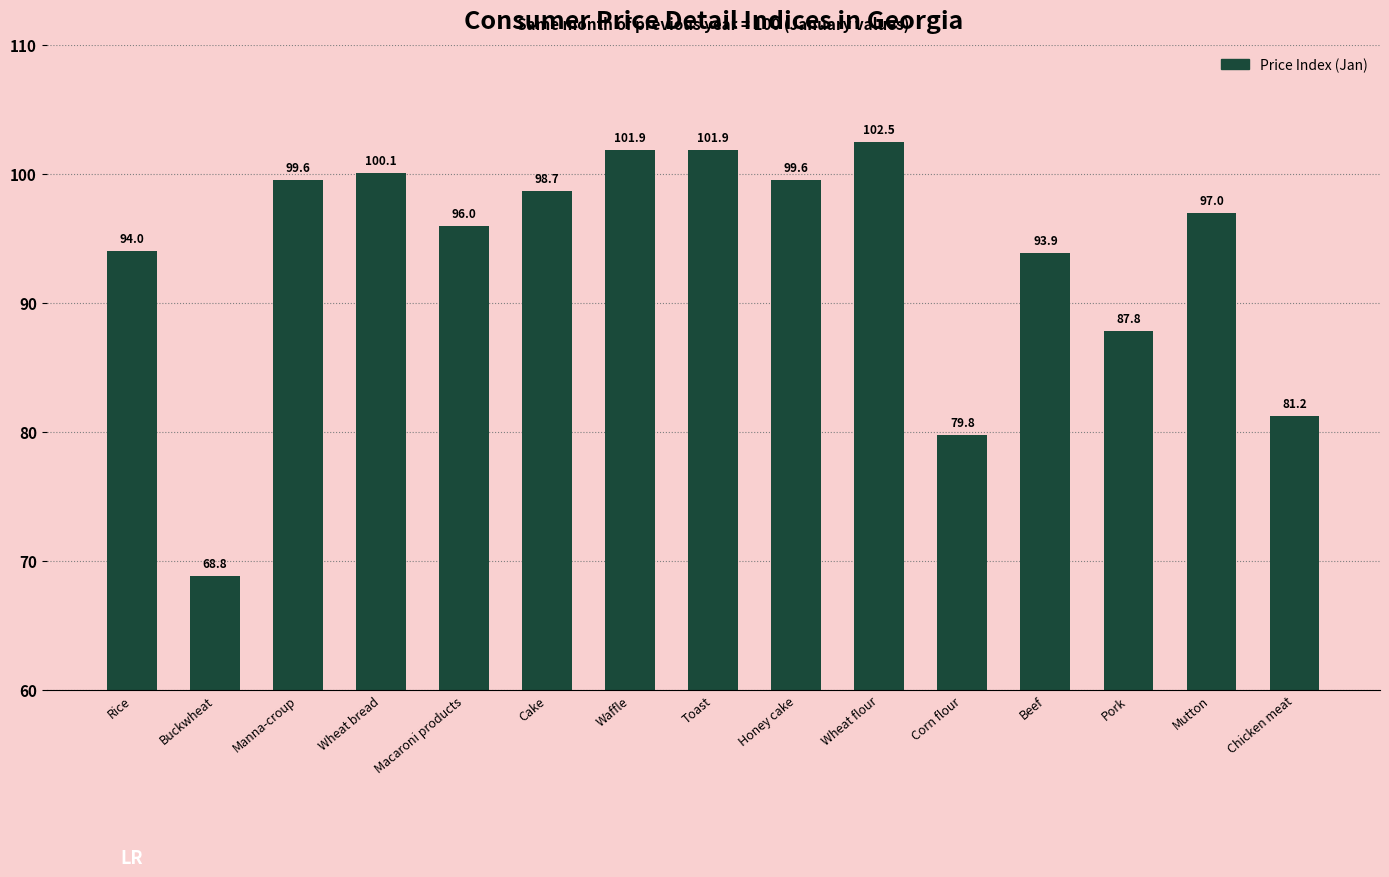

What is the value of the 5th bar from the left?

96.0